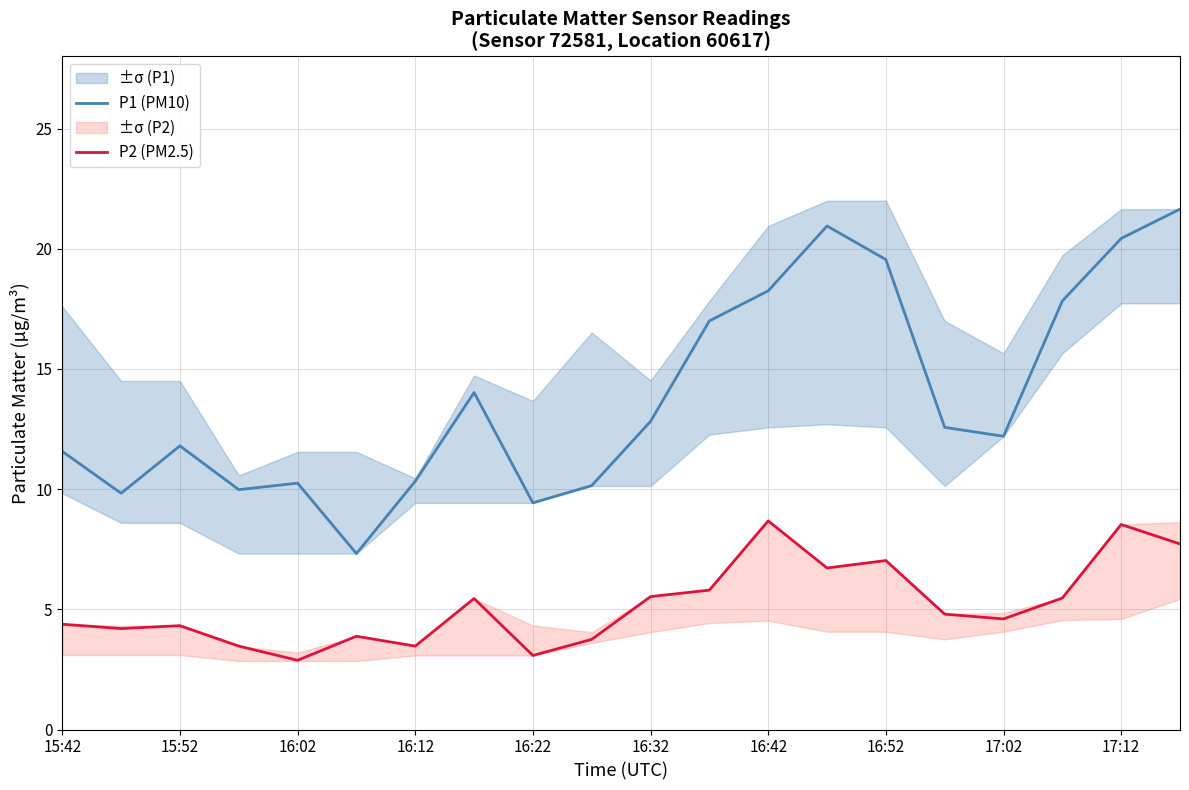

Is it true that P2 (PM2.5) equals 7.3 at 16:32?

False